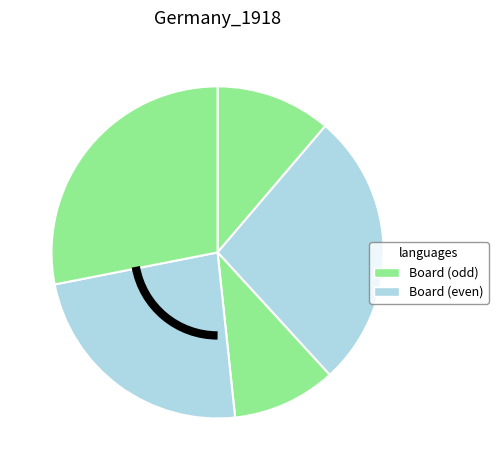

To the nearest percent, what is the difference between the largest and smallest slice percentages?

18%